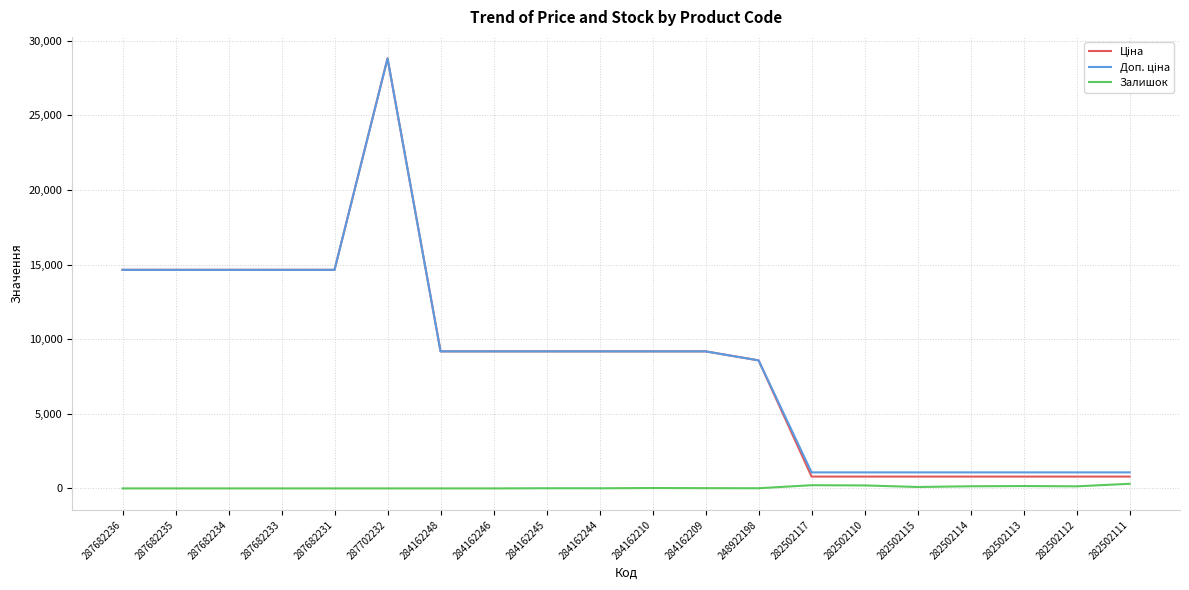

Which label corresponds to the largest value in the chart?

287702232